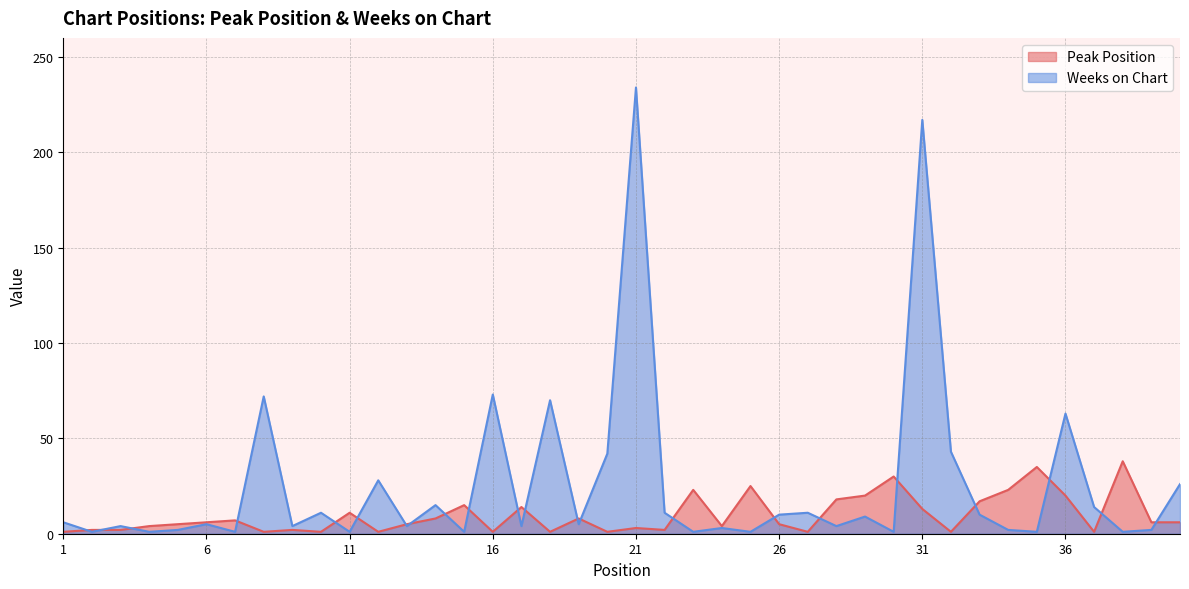

What is the minimum value for Weeks on Chart?

1